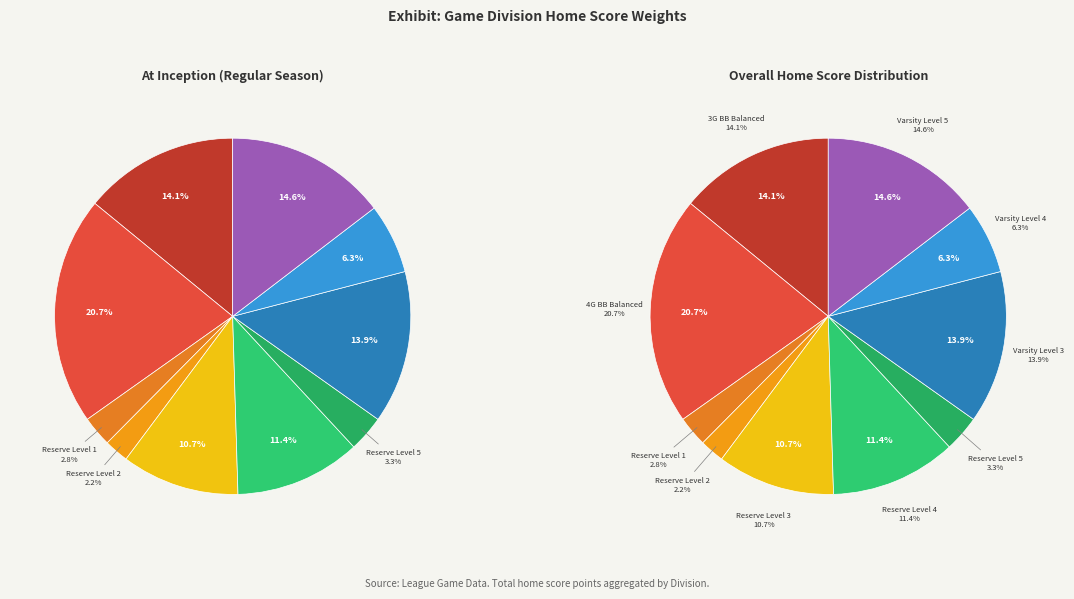

What portion of the pie excludes Varsity Level 2?

100.0%